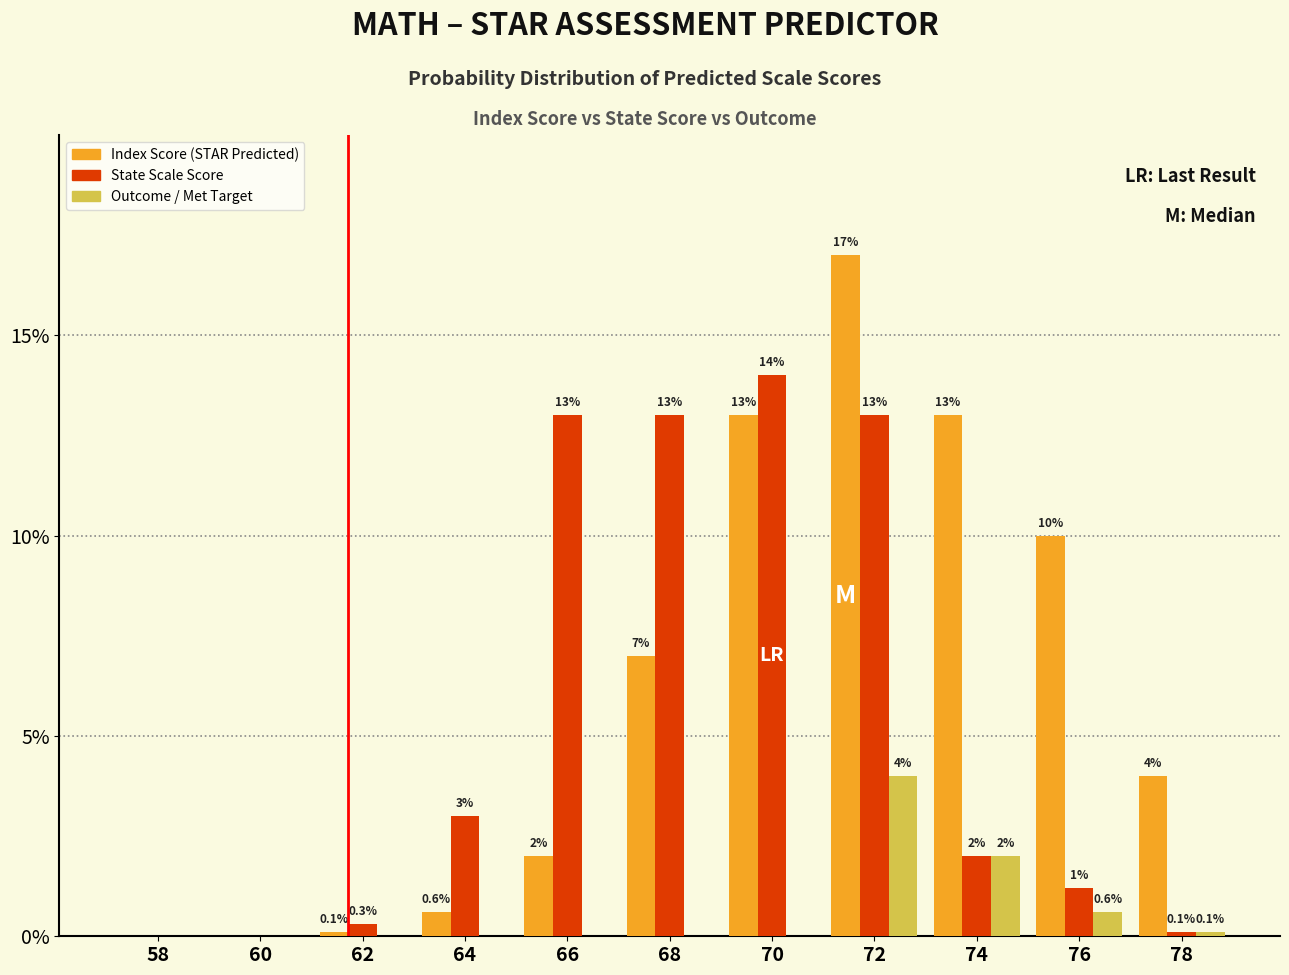

How many distinct data groups are displayed?

3